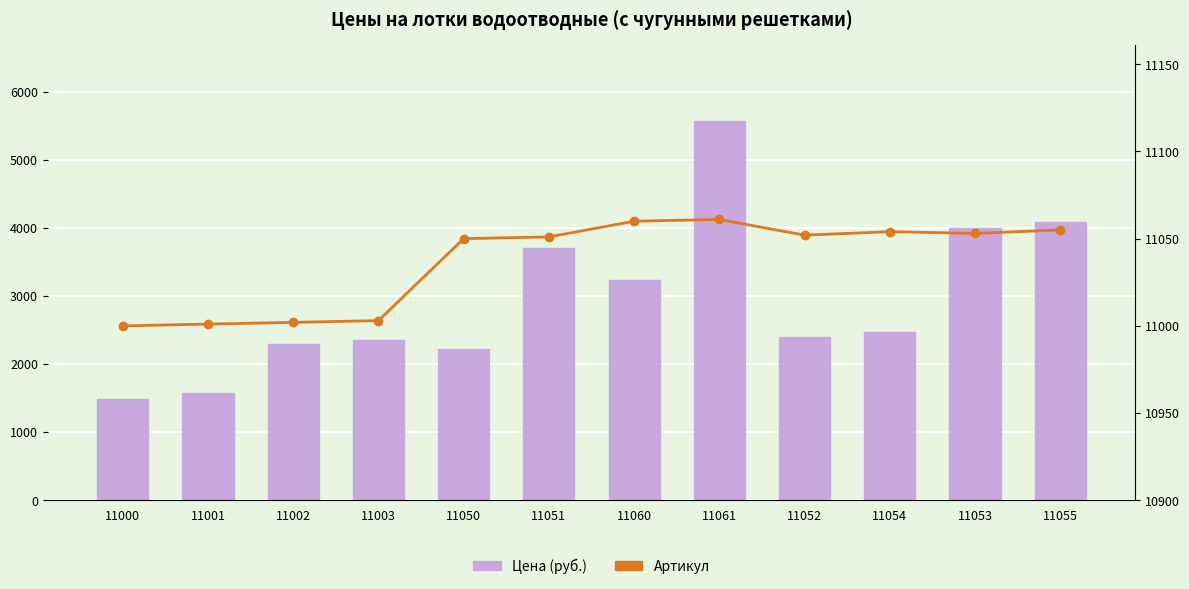

What is the highest value of the Цена (руб.) series?

5568